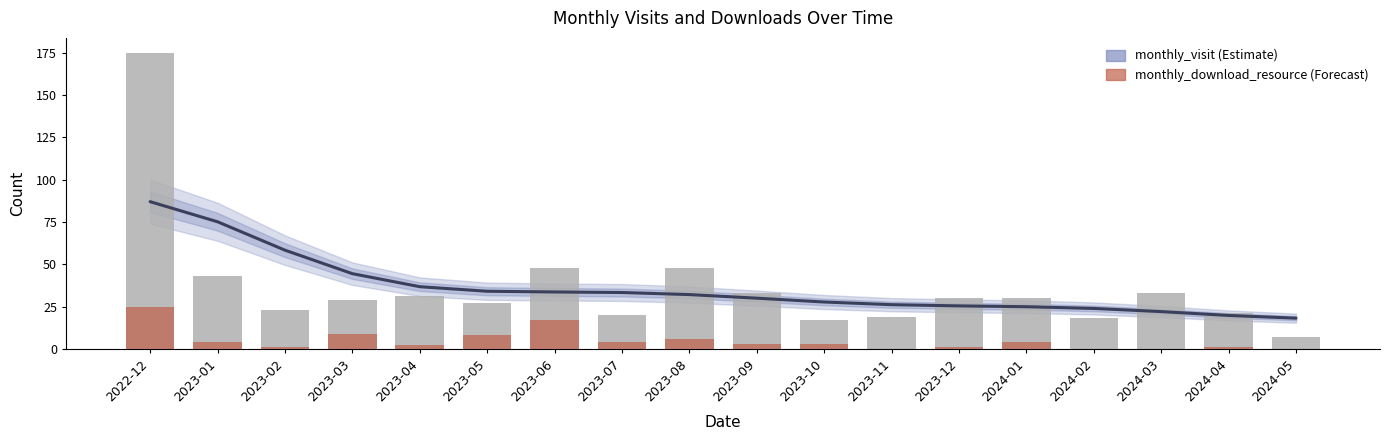

True or false: monthly_download_resource has a value of 1 at 2023-12.

True